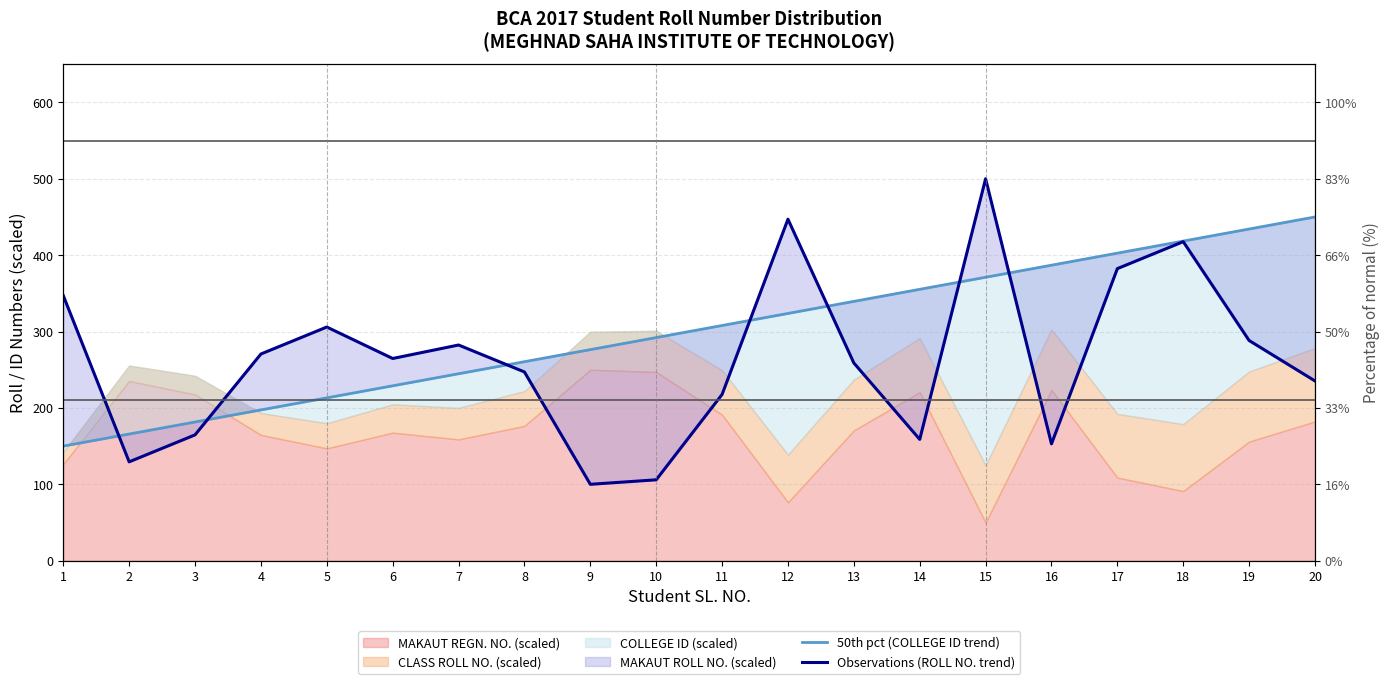

The value of 50th pct (COLLEGE ID trend) at 7 is 244.7. True or false?

True